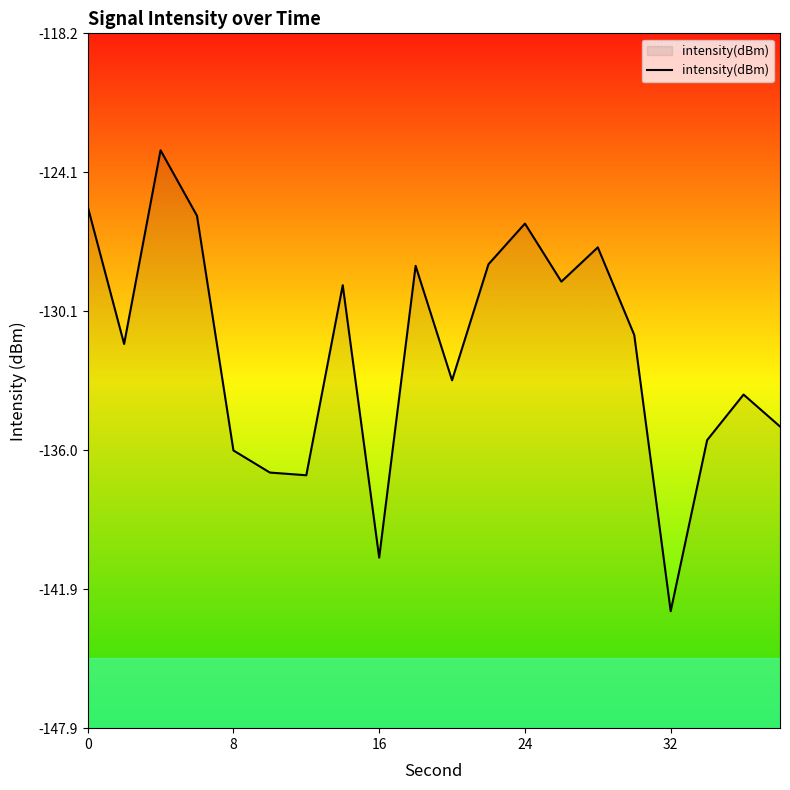

Reading right to left, transcribe all the data shown in this chart.

-135.0	-133.6	-135.6	-142.9	-131.1	-127.3	-128.8	-126.3	-128.1	-133.0	-128.1	-140.6	-129.0	-137.1	-137.0	-136.0	-126.0	-123.2	-131.5	-125.6